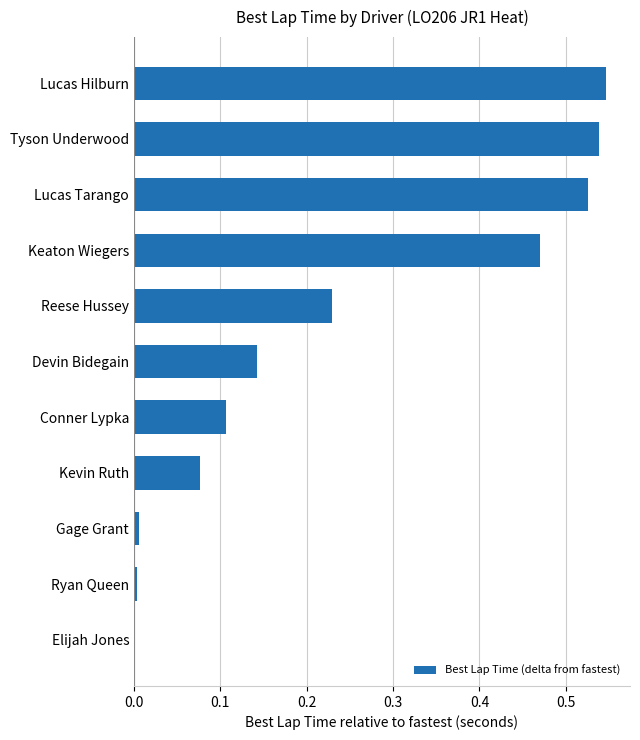

What is the change in value from Kevin Ruth to Reese Hussey?

+0.2